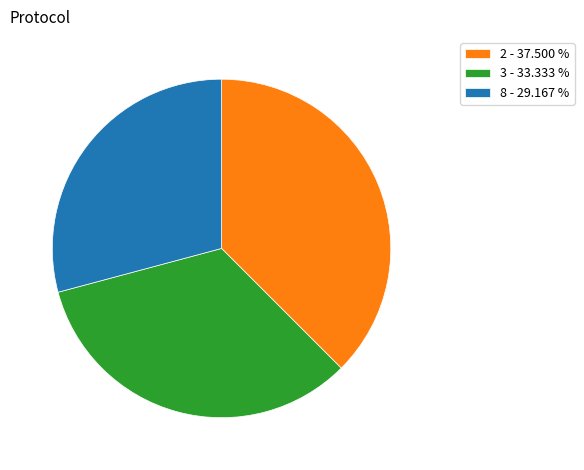

How many segments does this pie chart have?

3